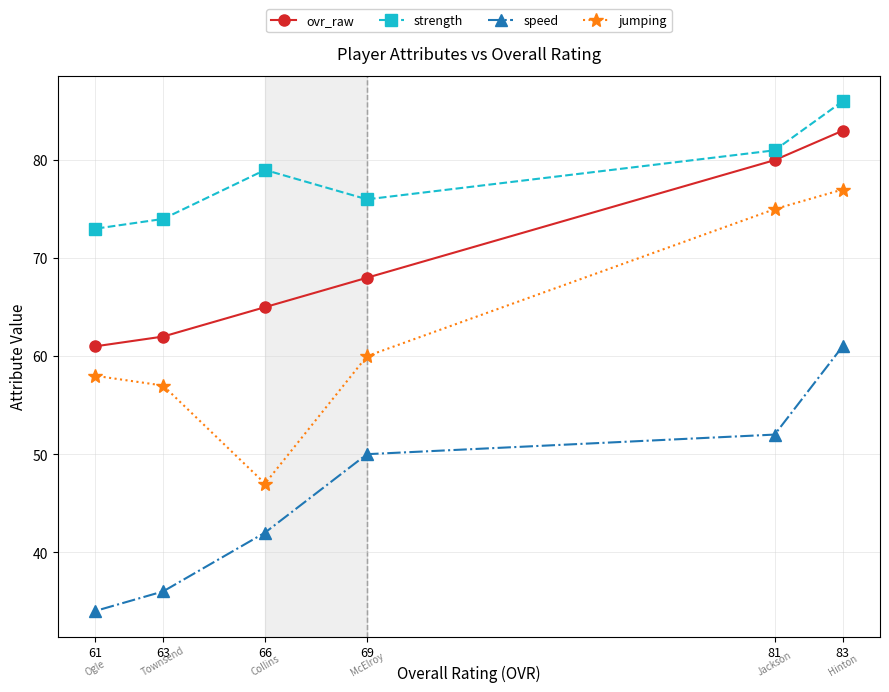

At 81, list the series in order from largest to smallest.

strength, ovr_raw, jumping, speed